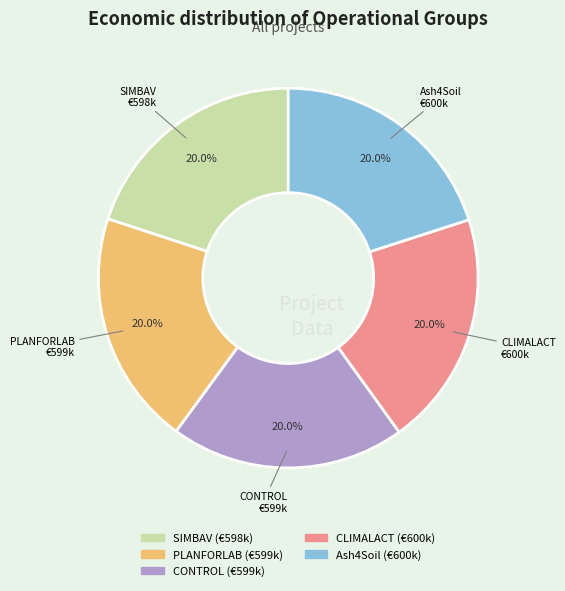

True or false: PLANFORLAB accounts for 20% of the total.

True